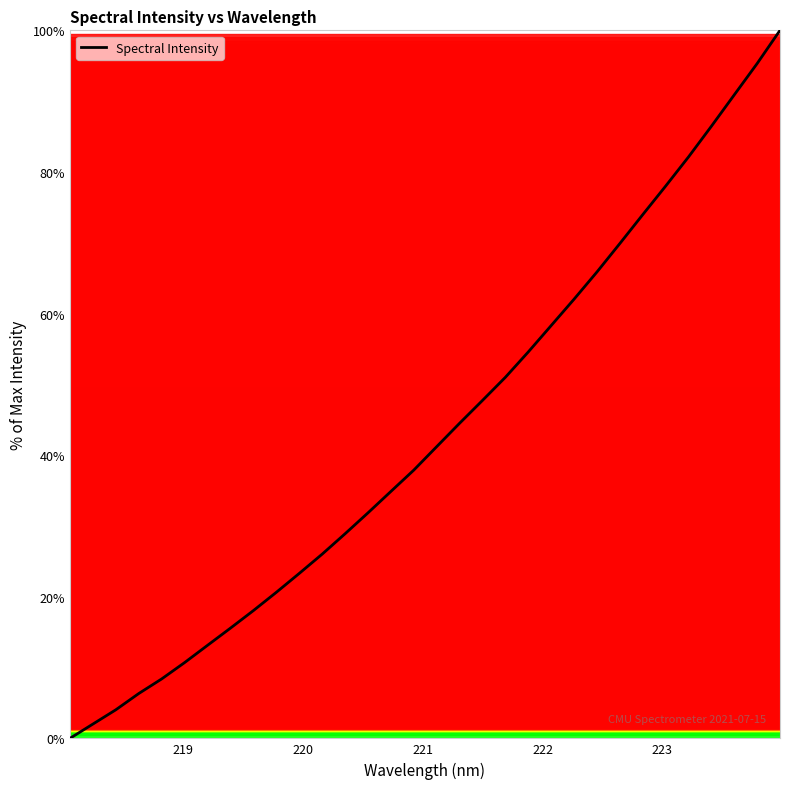

What is the average value?

43.2